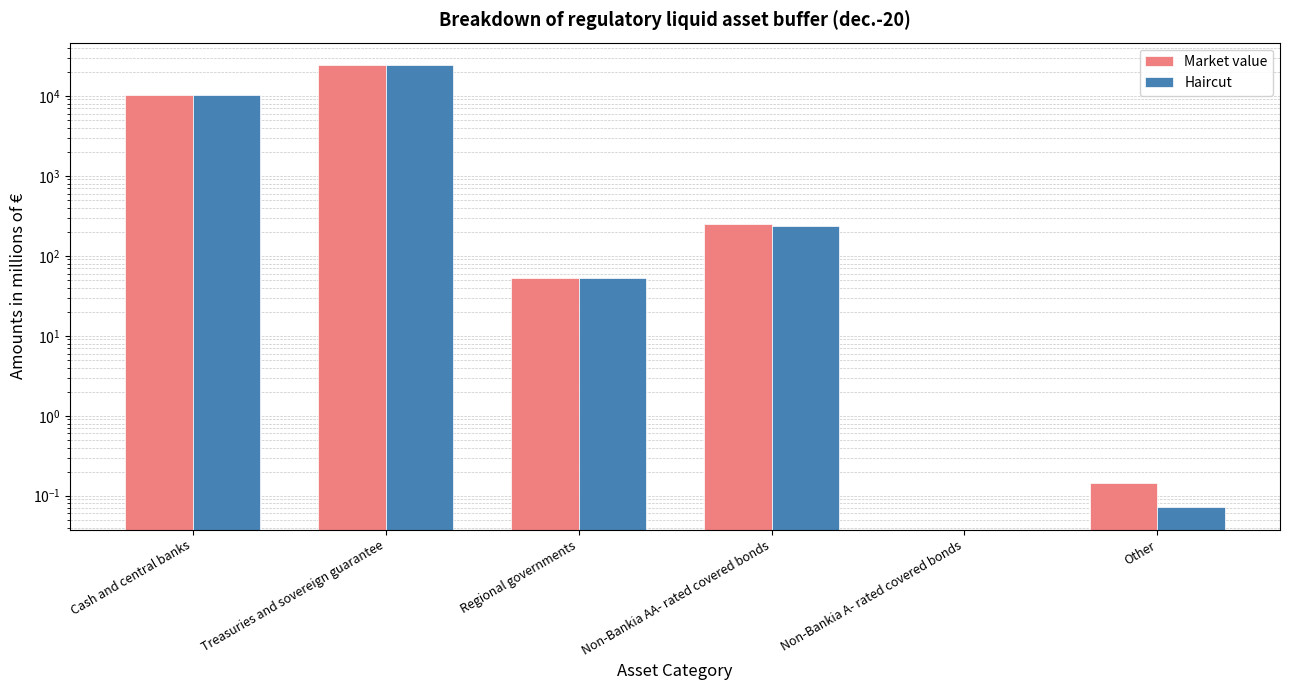

What is the difference between the Haircut values at Cash and central banks and Non-Bankia A- rated covered bonds?

10115.1